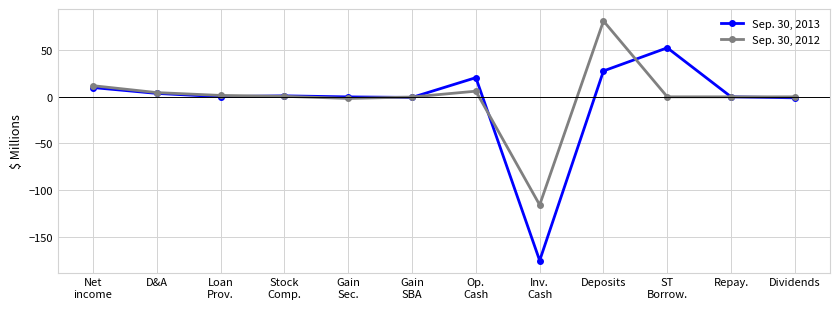

Which category has the lowest value across all series?

Inv.
Cash